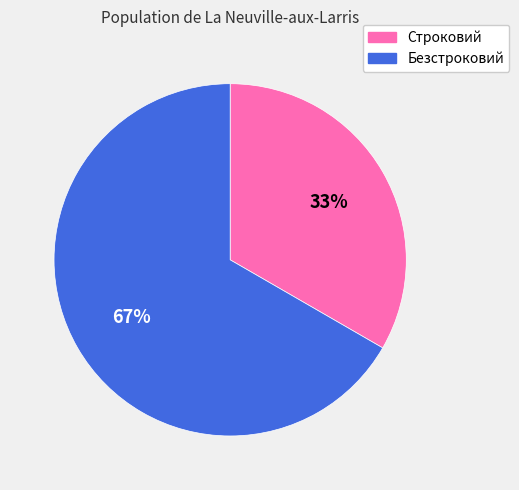

Is the sum of Безстроковий and Строковий greater than half?

Yes